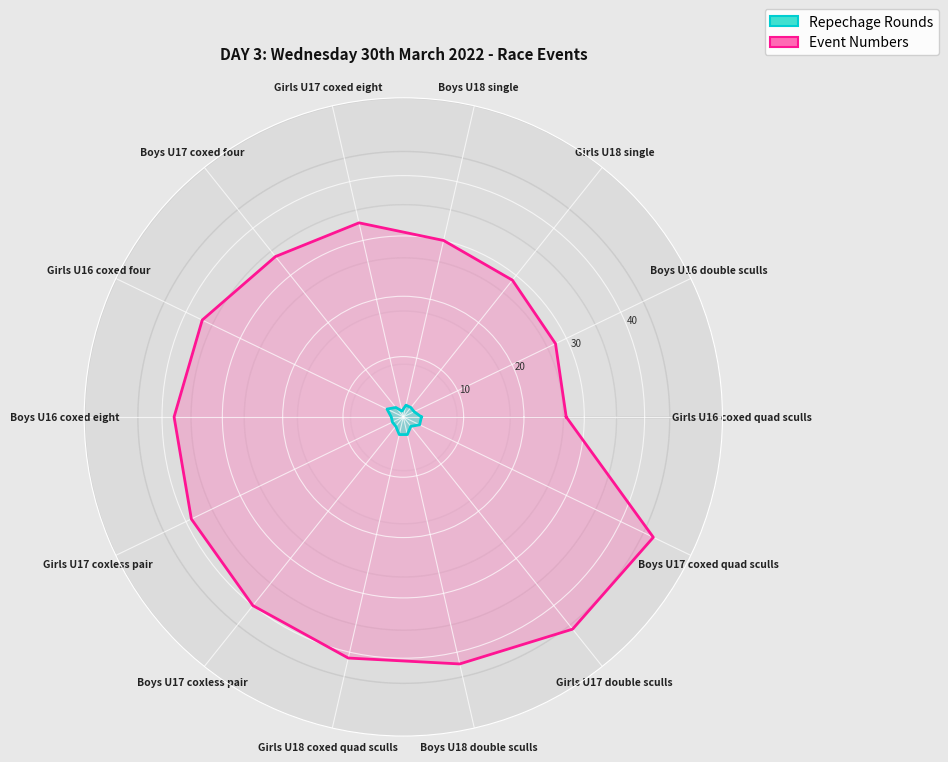

Read the repechage rounds value at Boys U16 coxed eight.

2